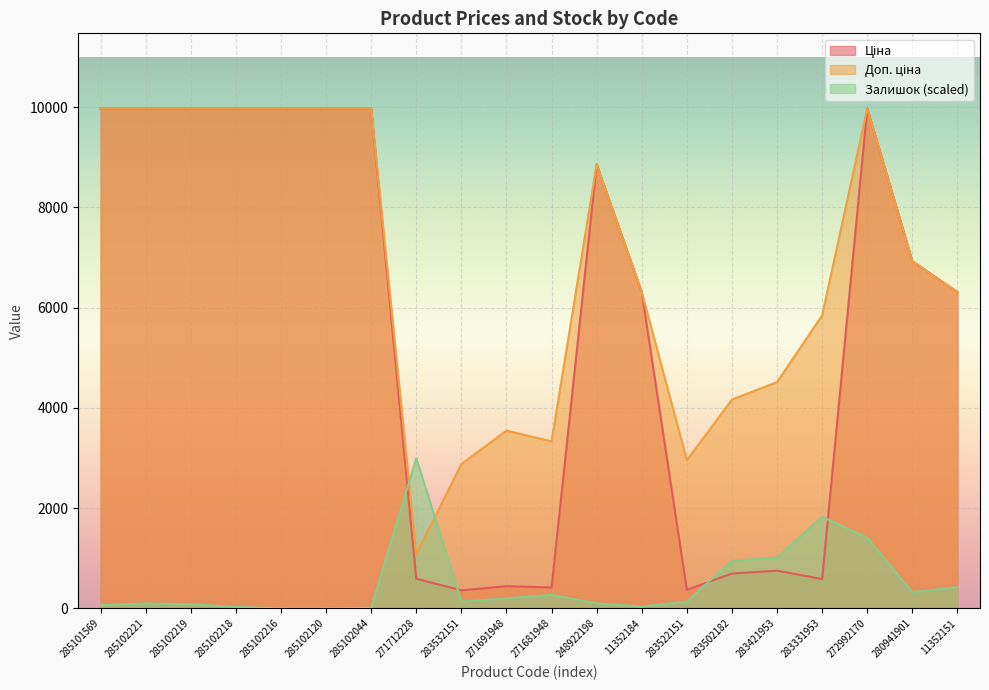

What is the value of the Ціна point at the 7th from the left?

9975.0